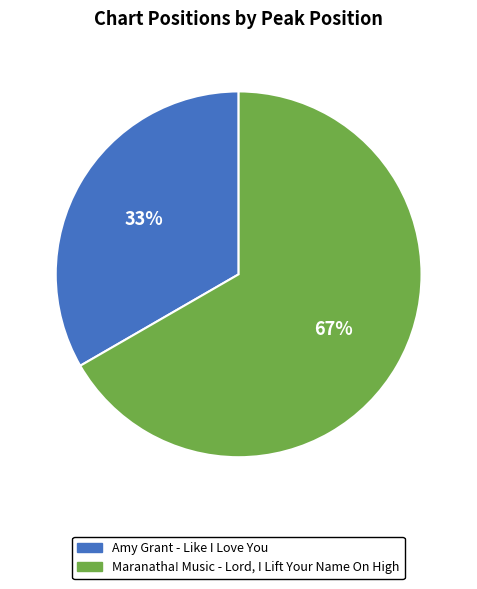

The Amy Grant - Like I Love You slice represents 28% of the pie. True or false?

False